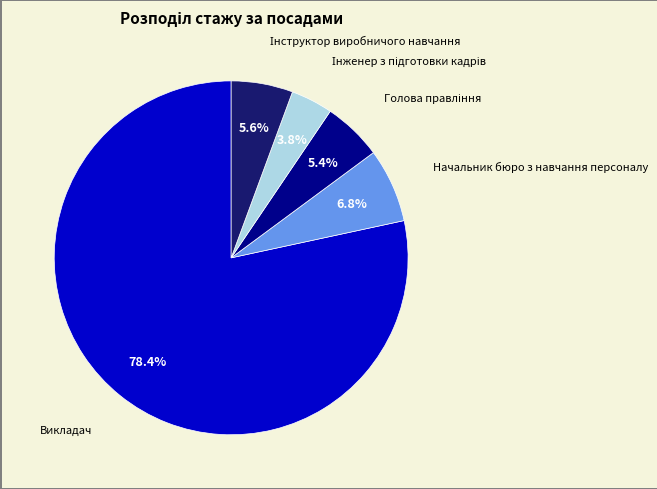

Is there a majority slice in this chart?

Yes